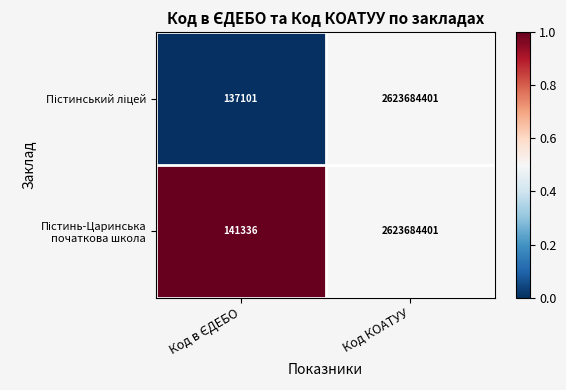

What is the total value across all series at Код КОАТУУ?

5247368802